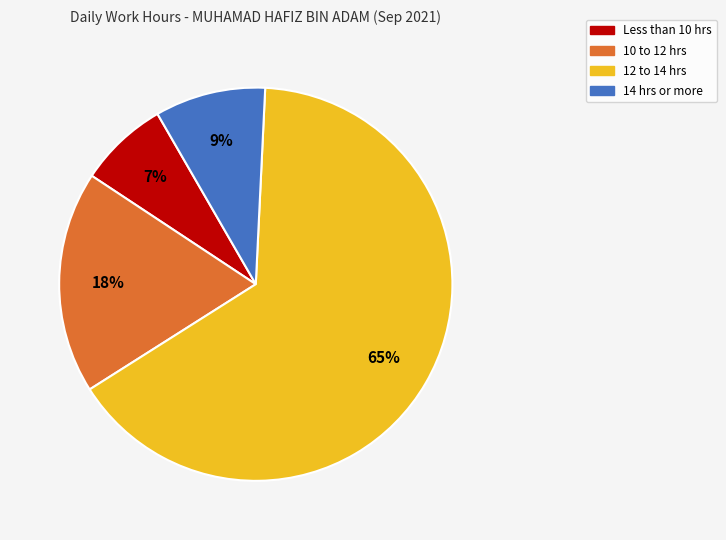

What is the ratio of the value at 12 to 14 hrs to the value at 14 hrs or more?

7.2